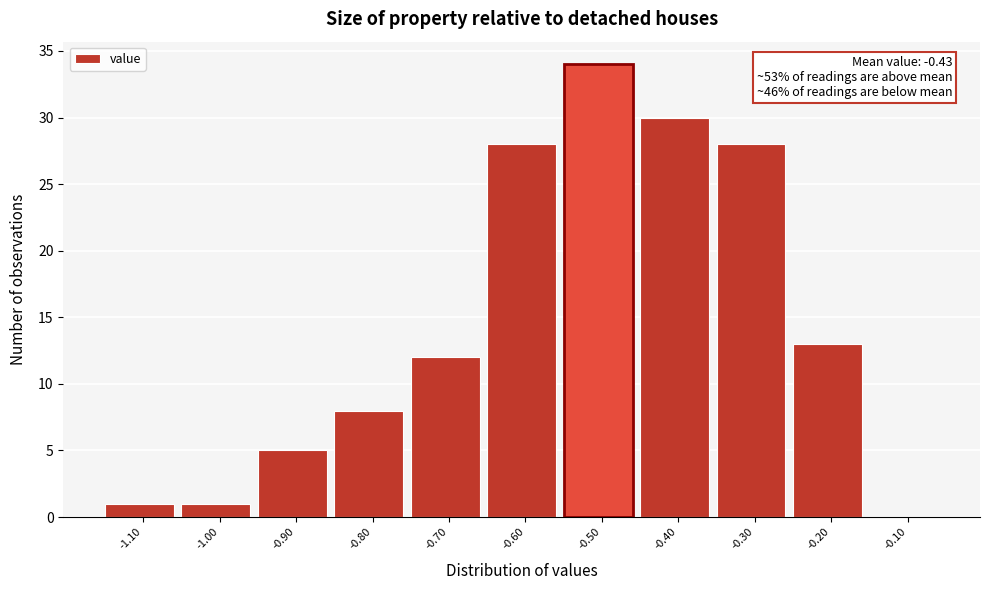

Reading left to right, what are all the values shown in this chart?

-1.10=1	-1.00=1	-0.90=5	-0.80=8	-0.70=12	-0.60=28	-0.50=34	-0.40=30	-0.30=28	-0.20=13	-0.10=0